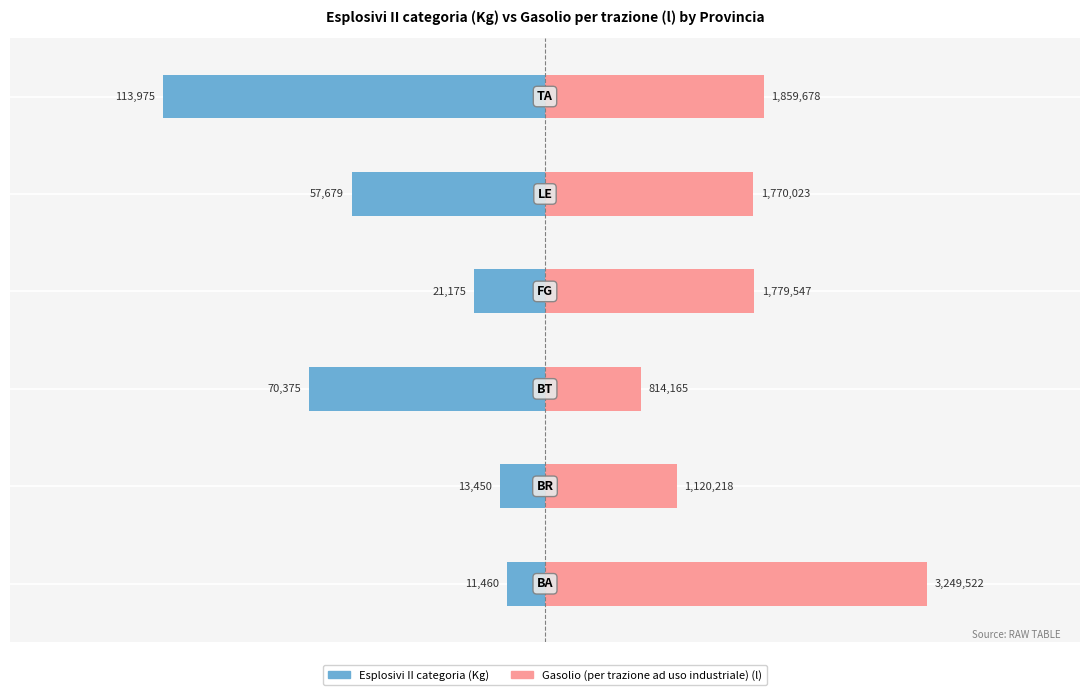

Between 2 and 4, which series saw the biggest shift?

Gasolio (per trazione ad uso industriale) (l)